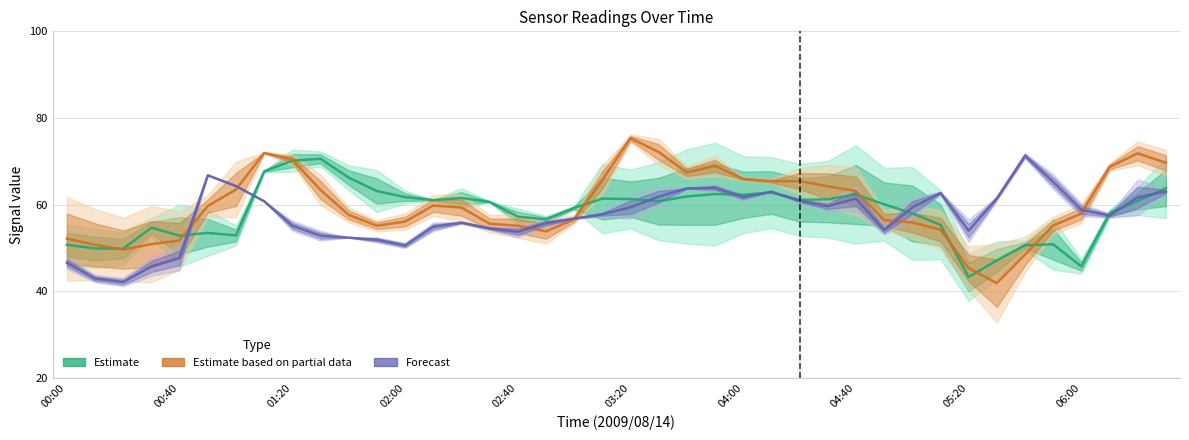

How many categories are shown in the chart?

40